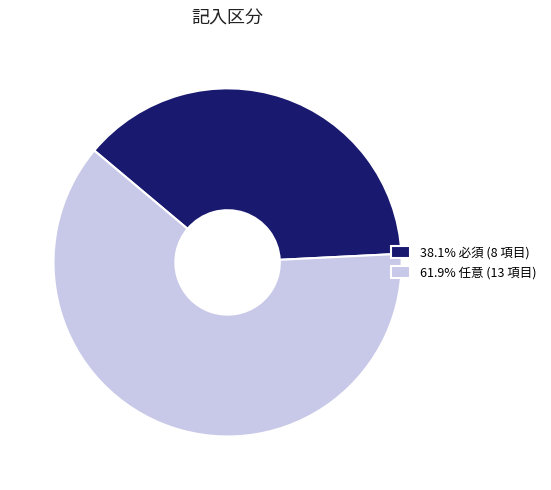

Approximately how many times larger is the value at 61.9% 任意 (13 項目) compared to 38.1% 必須 (8 項目)?

1.6